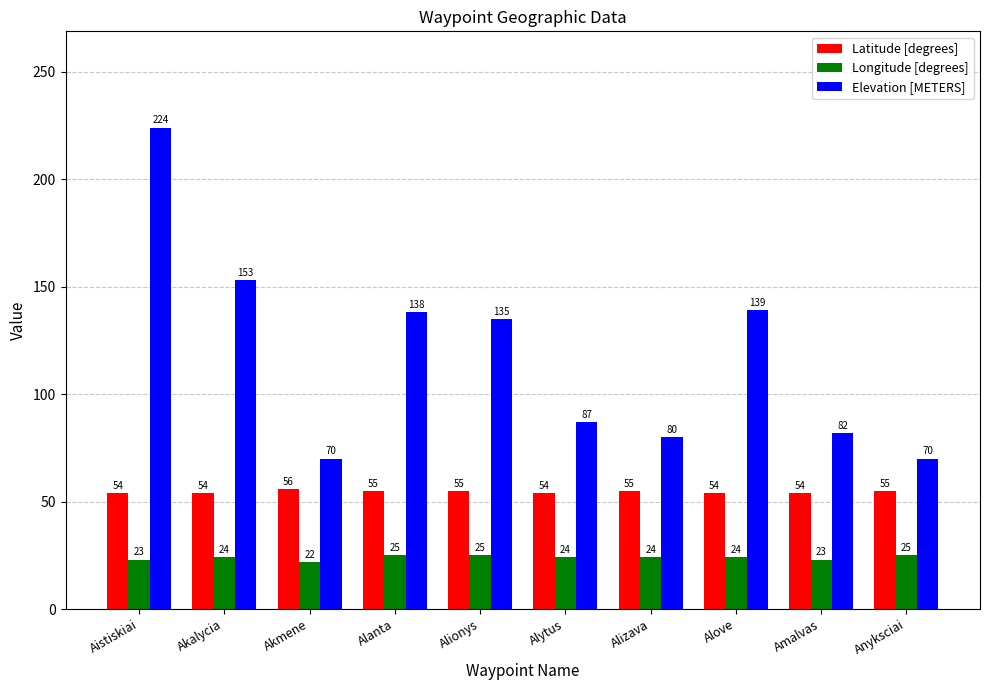

Reading left to right, what are all the values shown in this chart?

Latitude [degrees]: Aistiskiai=54	Akalycia=54	Akmene=56	Alanta=55	Alionys=55	Alytus=54	Alizava=55	Alove=54	Amalvas=54	Anyksciai=55
Longitude [degrees]: Aistiskiai=23	Akalycia=24	Akmene=22	Alanta=25	Alionys=25	Alytus=24	Alizava=24	Alove=24	Amalvas=23	Anyksciai=25
Elevation [METERS]: Aistiskiai=224	Akalycia=153	Akmene=70	Alanta=138	Alionys=135	Alytus=87	Alizava=80	Alove=139	Amalvas=82	Anyksciai=70